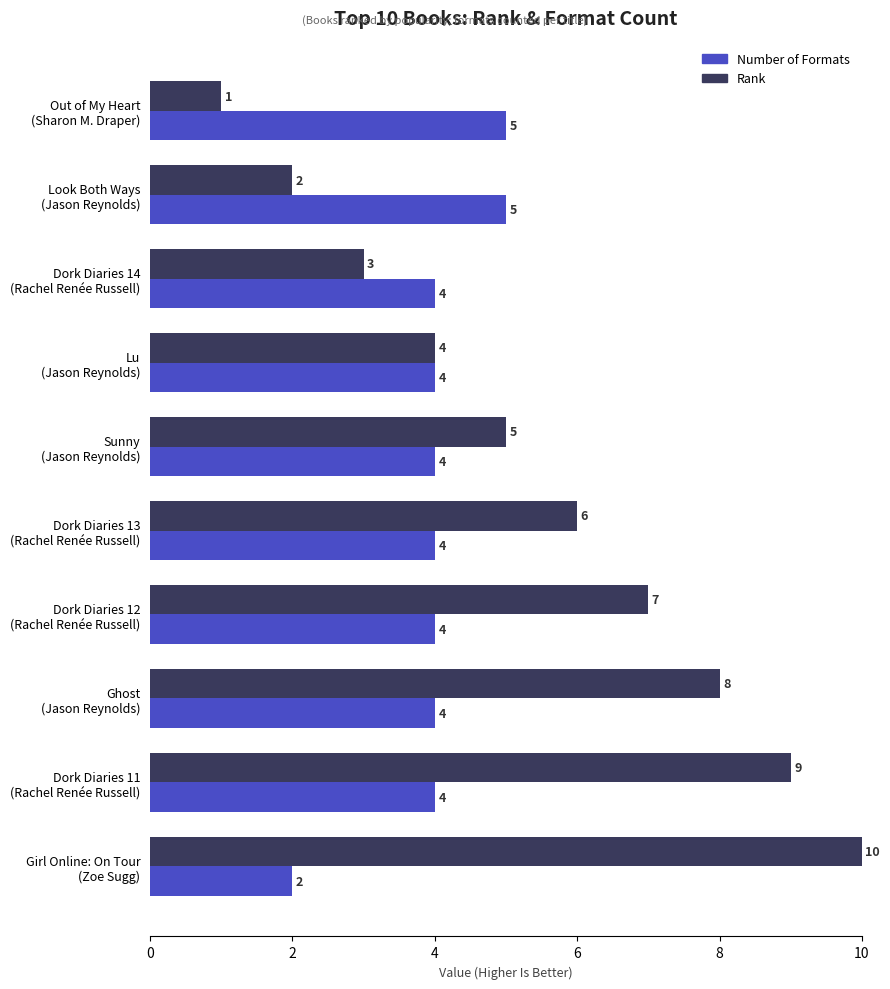

How many Number of Formats values are between 4 and 5?

9